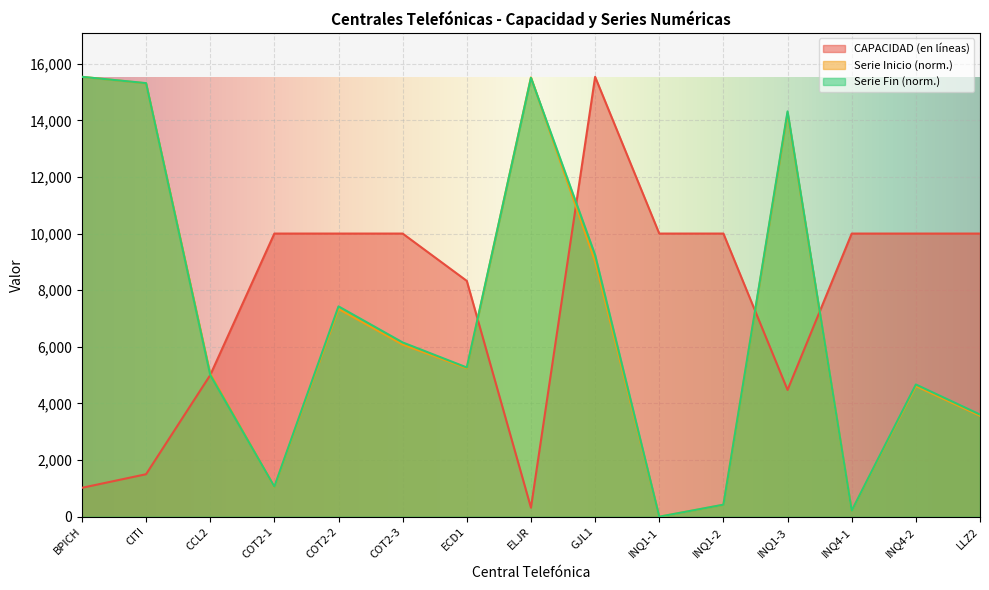

At how many categories does at least one series exceed 15101?

4